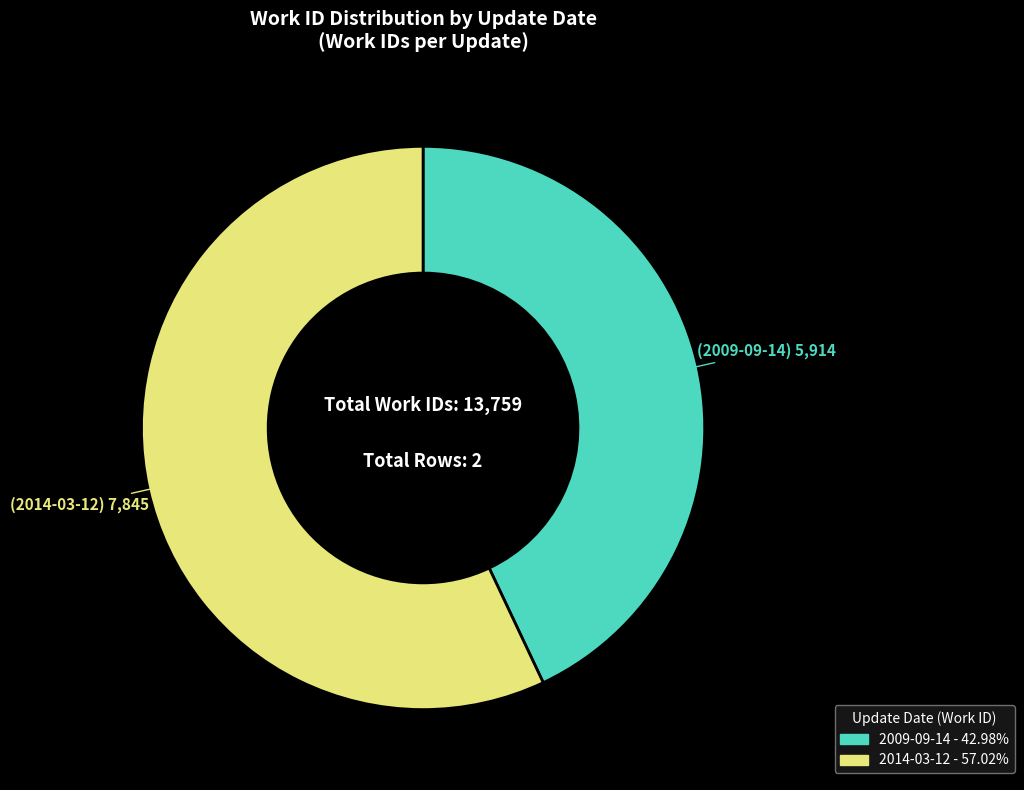

Between 2009-09-14 and 2014-03-12, which is larger?

2014-03-12